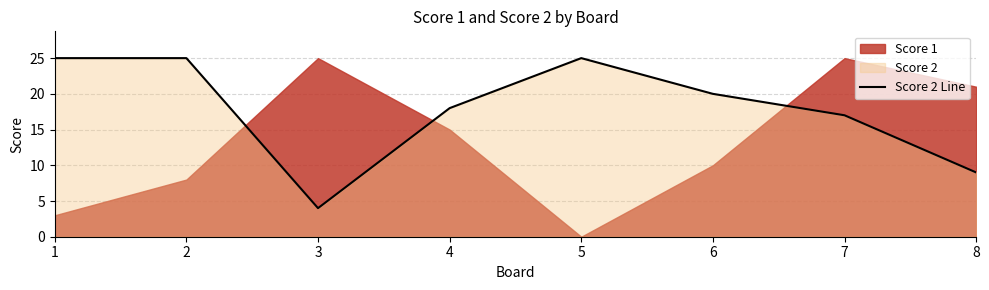

How many interior local valleys (lower than both neighbors) does the data have?

1